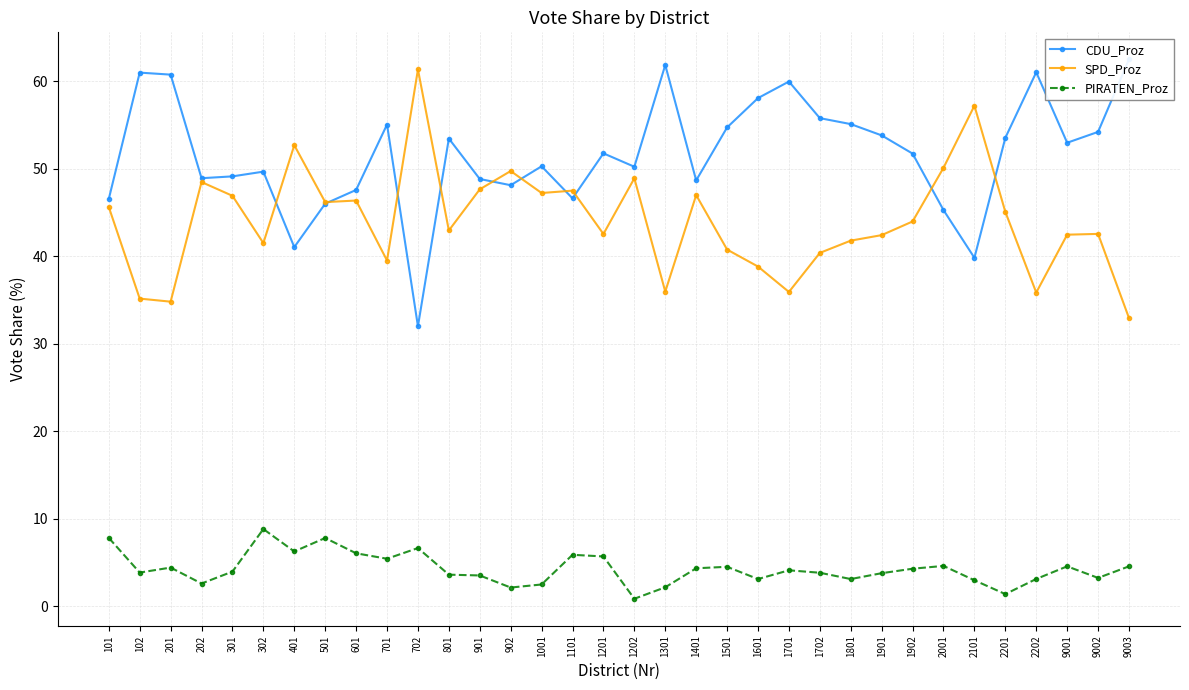

Reading left to right, transcribe all the data shown in this chart.

CDU_Proz: 46.5	61.0	60.7	48.9	49.1	49.7	41.0	46.0	47.6	55.0	32.0	53.4	48.8	48.1	50.3	46.6	51.8	50.2	61.8	48.7	54.7	58.1	60.0	55.8	55.1	53.8	51.7	45.3	39.8	53.5	61.0	53.0	54.2	62.5
SPD_Proz: 45.6	35.2	34.8	48.5	46.9	41.5	52.7	46.2	46.4	39.5	61.3	42.9	47.6	49.7	47.2	47.5	42.5	48.9	36.0	47.0	40.8	38.8	35.9	40.4	41.8	42.4	44.0	50.1	57.2	45.1	35.9	42.5	42.5	32.9
PIRATEN_Proz: 7.8	3.9	4.4	2.6	4.0	8.8	6.3	7.8	6.1	5.5	6.7	3.6	3.5	2.2	2.5	5.9	5.7	0.9	2.2	4.4	4.5	3.1	4.1	3.9	3.1	3.8	4.3	4.6	3.0	1.4	3.1	4.6	3.3	4.6